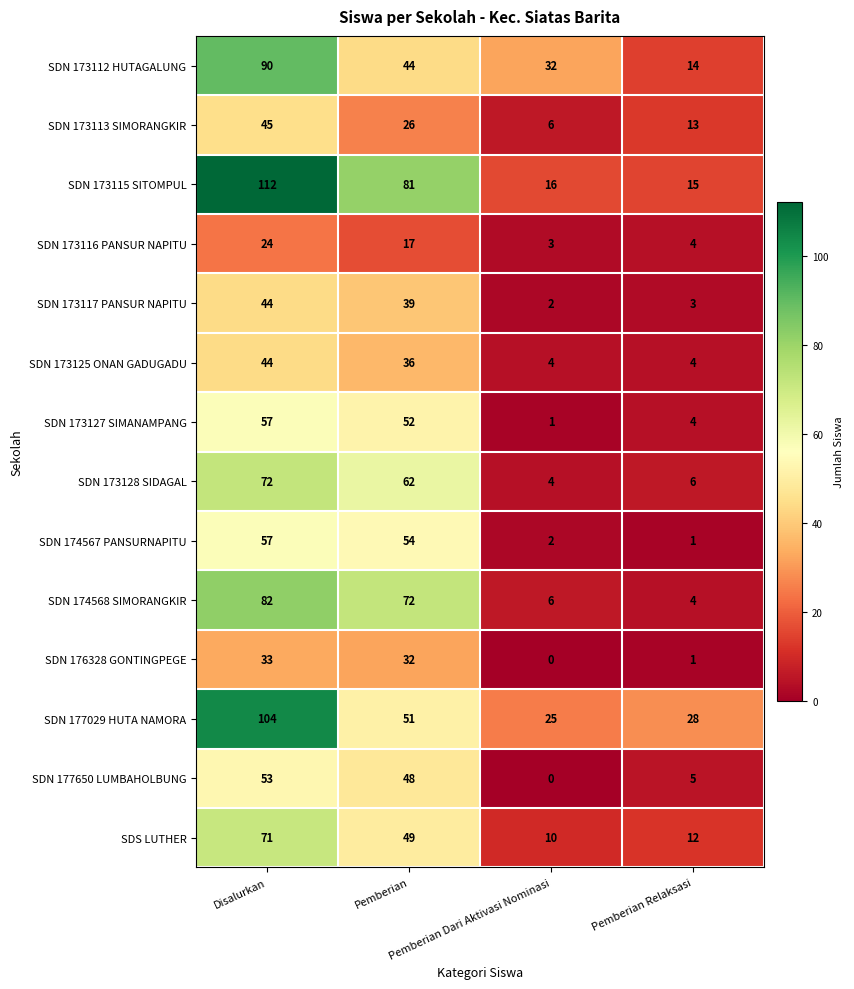

Which series has the largest total across all categories?

SDN 173115 SITOMPUL